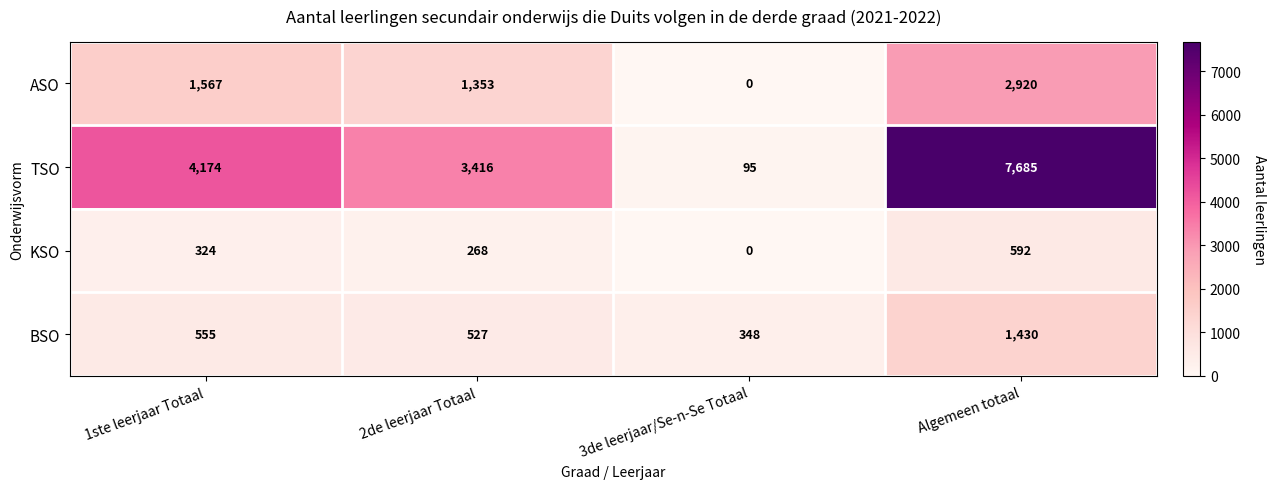

What is the sum of the ASO values at 2de leerjaar Totaal and 3de leerjaar/Se-n-Se Totaal?

1353